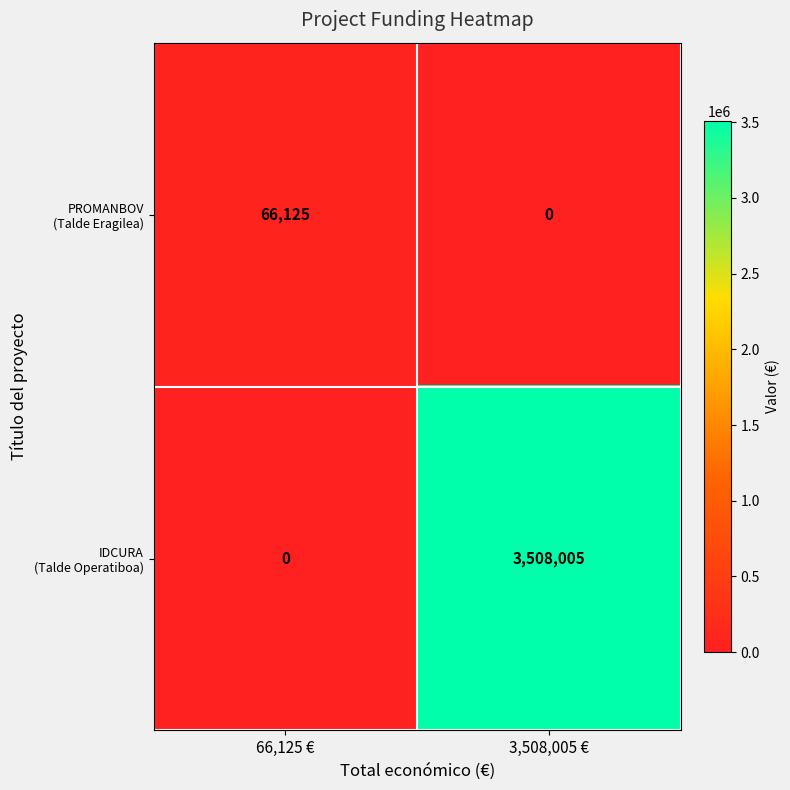

At which category does the chart reach its peak across all series?

3,508,005 €